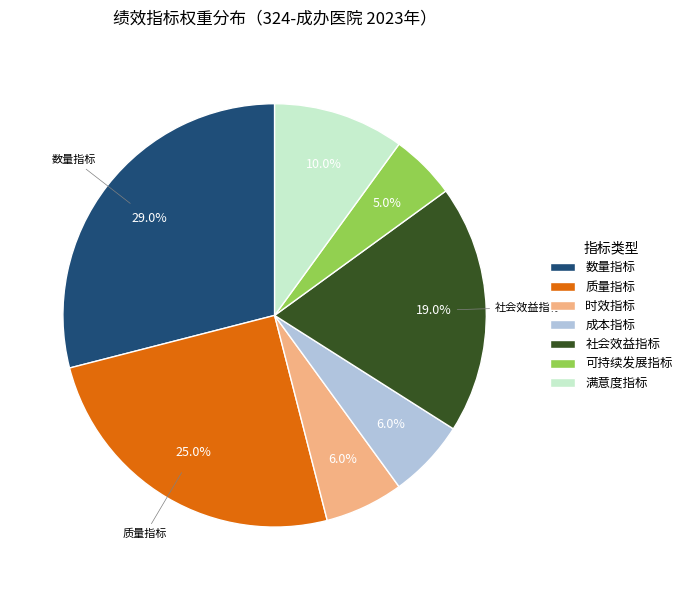

Is there a majority slice in this chart?

No